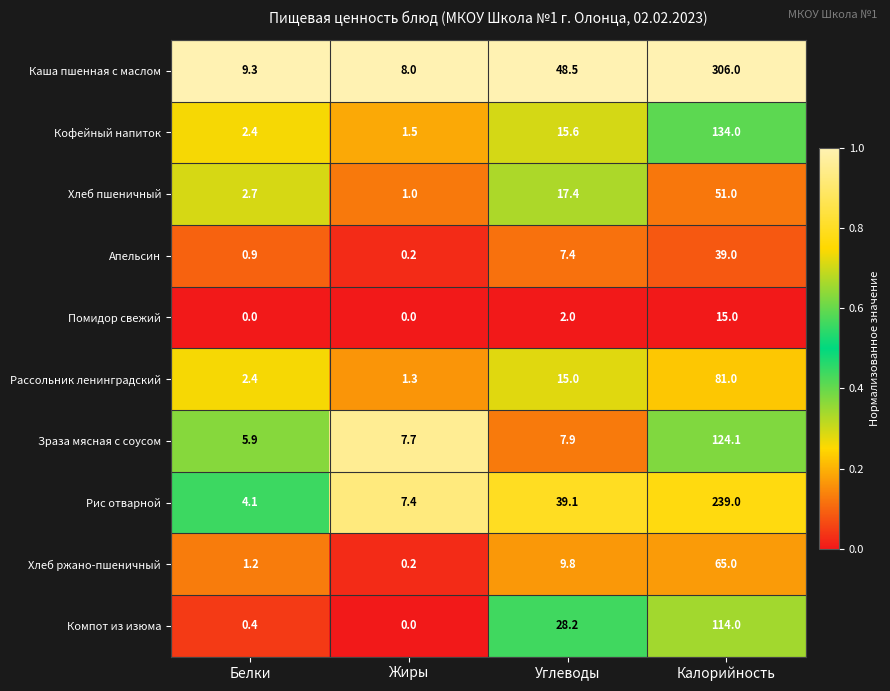

Is the value of Хлеб пшеничный at Белки greater than the value of Зраза мясная с соусом at Белки?

No